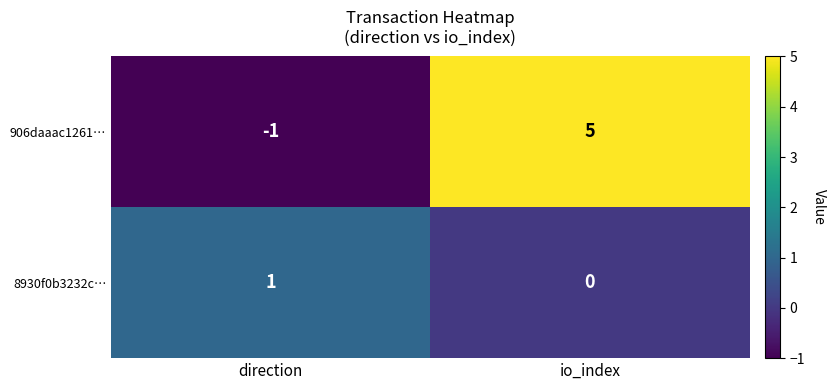

How many negative values does the 906daaac1261… series have?

1